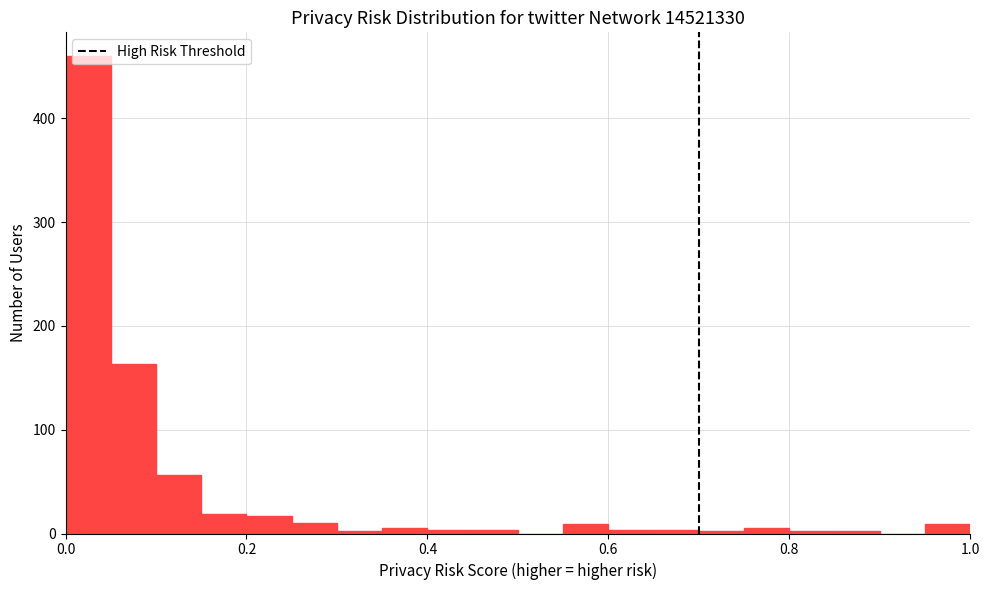

Around what value on the x-axis is the tallest bar? Give the approximate position of its centre, as read against the axis.

0.02